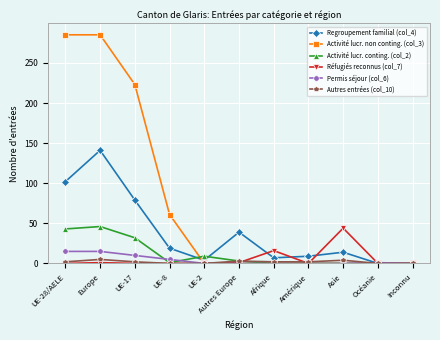

What is the label of the 4th point from the right?

Amérique